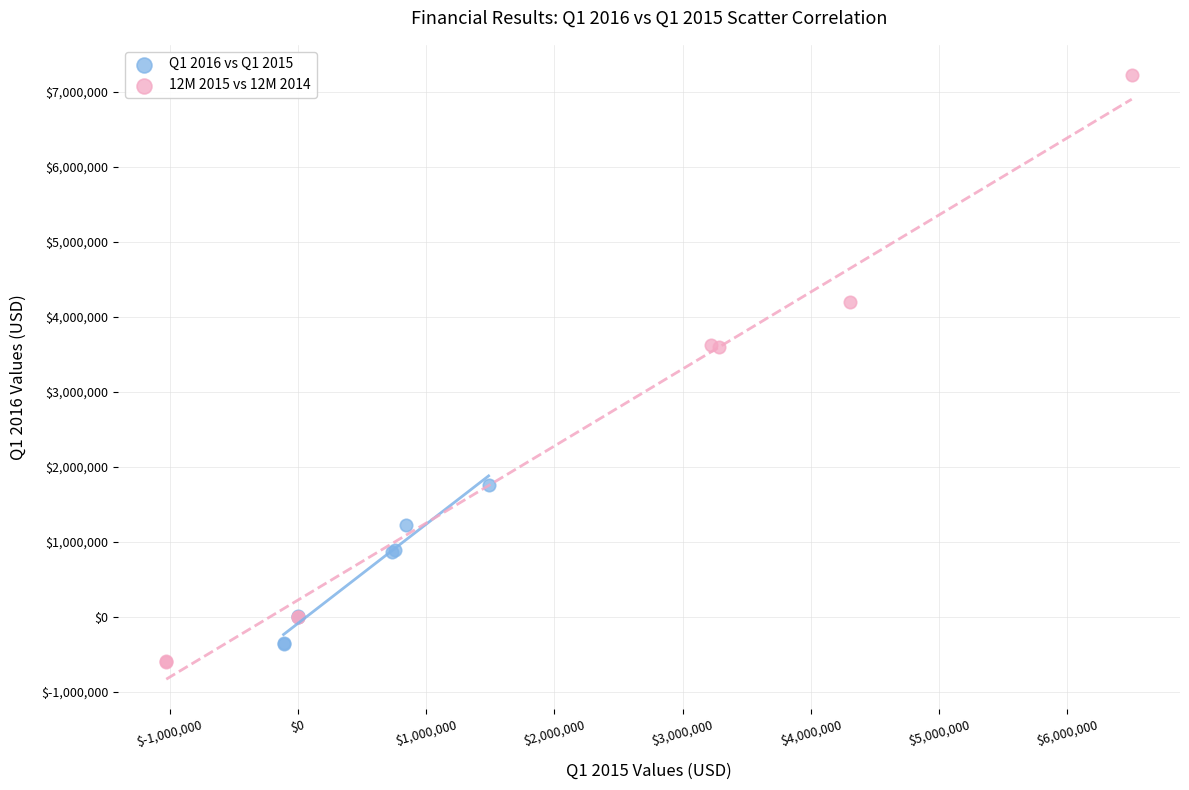

Which series reaches the maximum Y coordinate?

12M 2015 vs 12M 2014